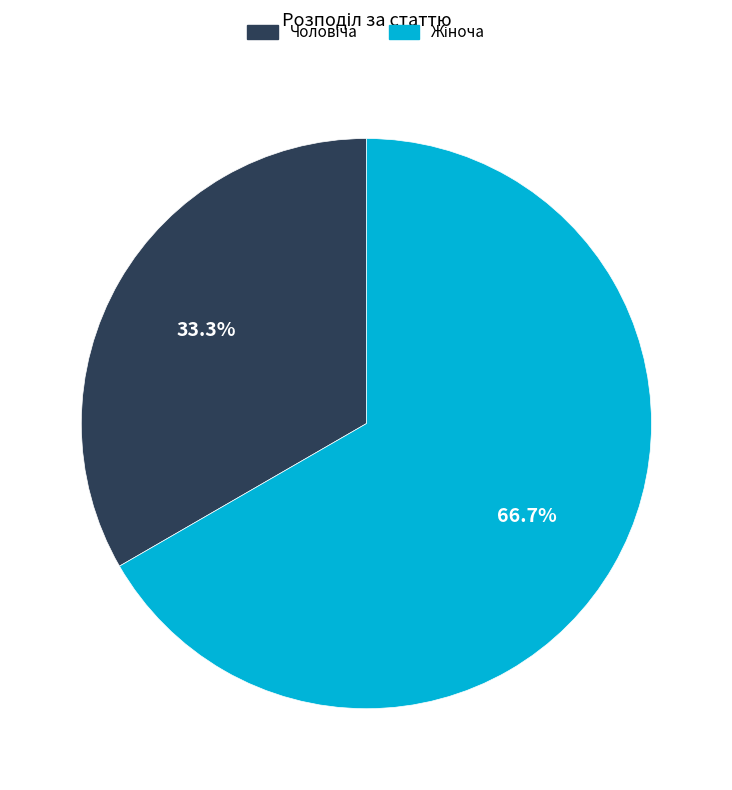

To the nearest percent, what is the average slice percentage?

50%